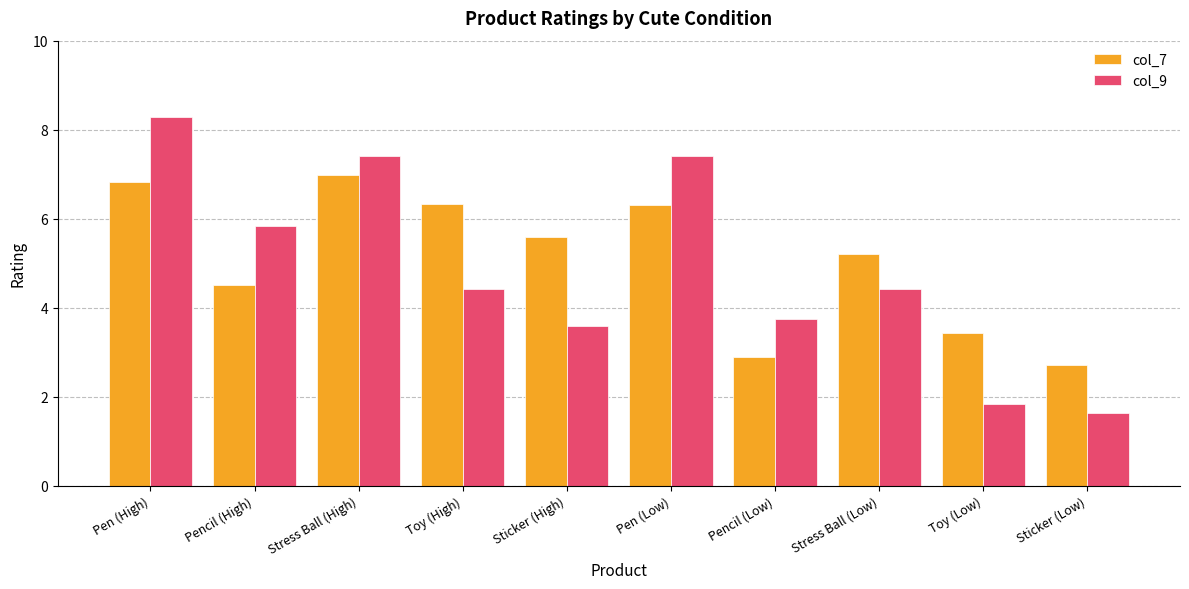

Is the value of col_9 at Stress Ball (Low) greater than the value of col_7 at Stress Ball (Low)?

No